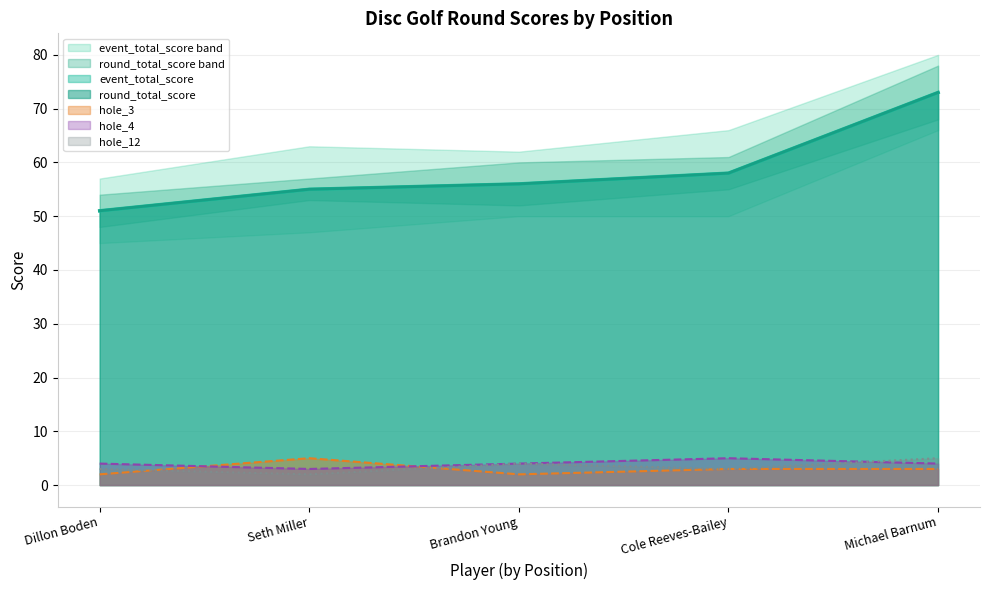

Which series has the widest spread of values?

event_total_score